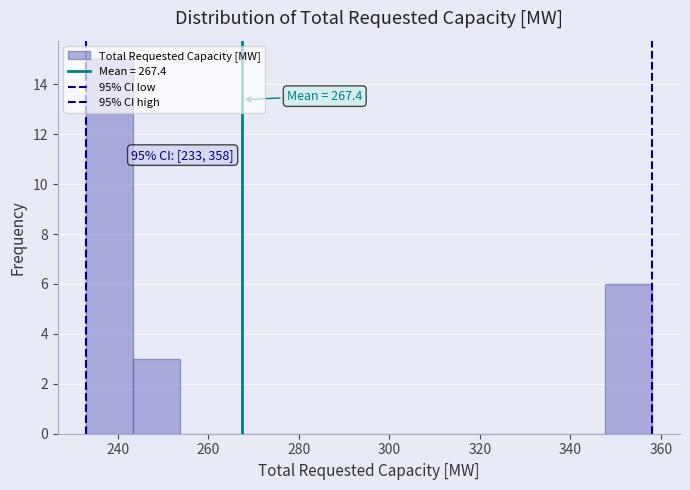

Over which range of the x-axis is the bar tallest?

234 to 244